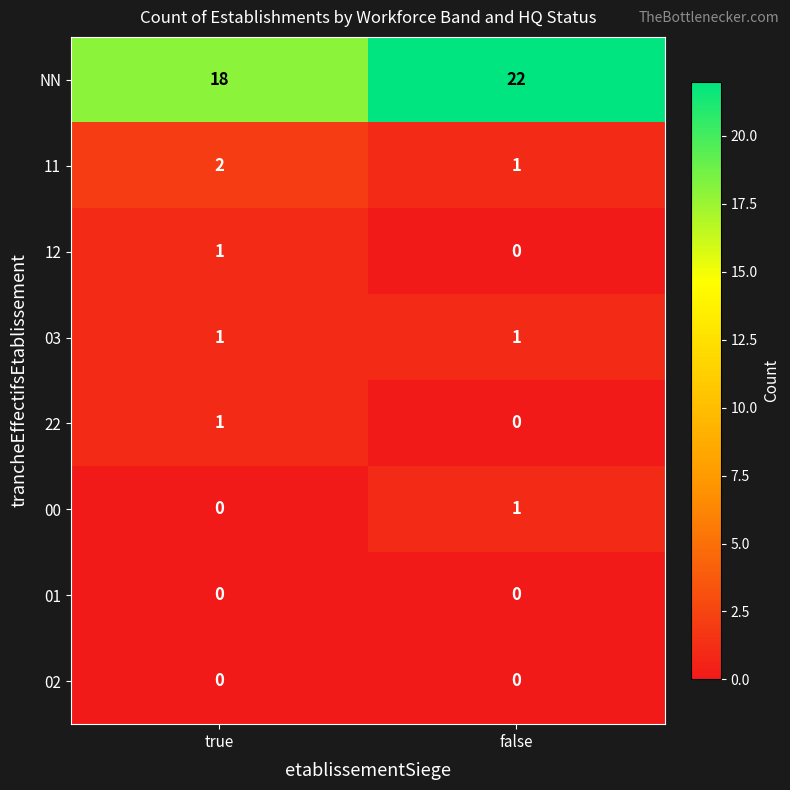

Reading left to right, transcribe all the data shown in this chart.

NN: true=18	false=22
11: true=2	false=1
12: true=1	false=0
03: true=1	false=1
22: true=1	false=0
00: true=0	false=1
01: true=0	false=0
02: true=0	false=0